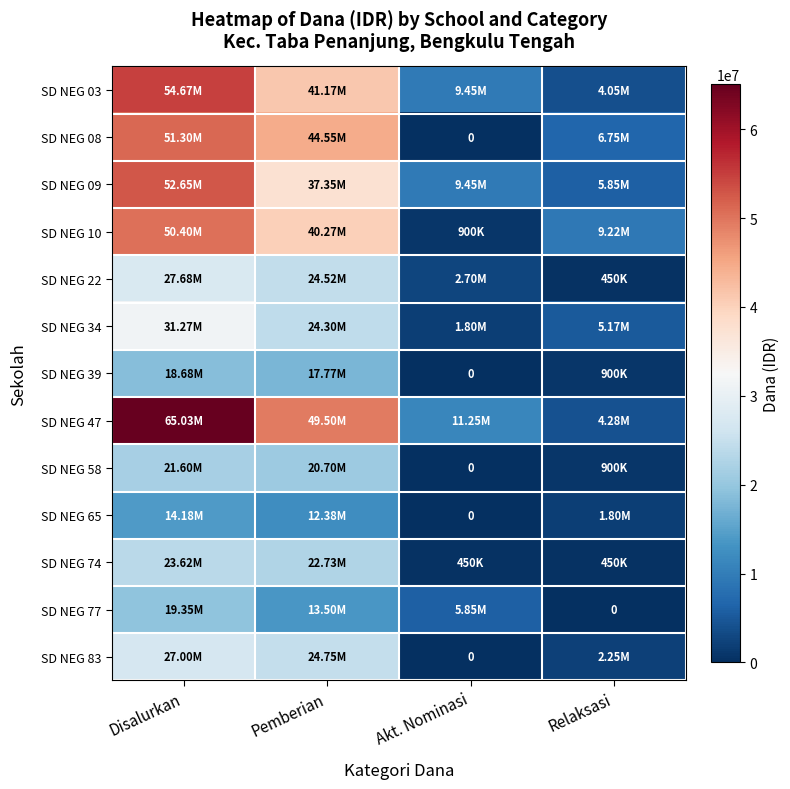

What is the sum of all SD NEG 83 values?

54000000